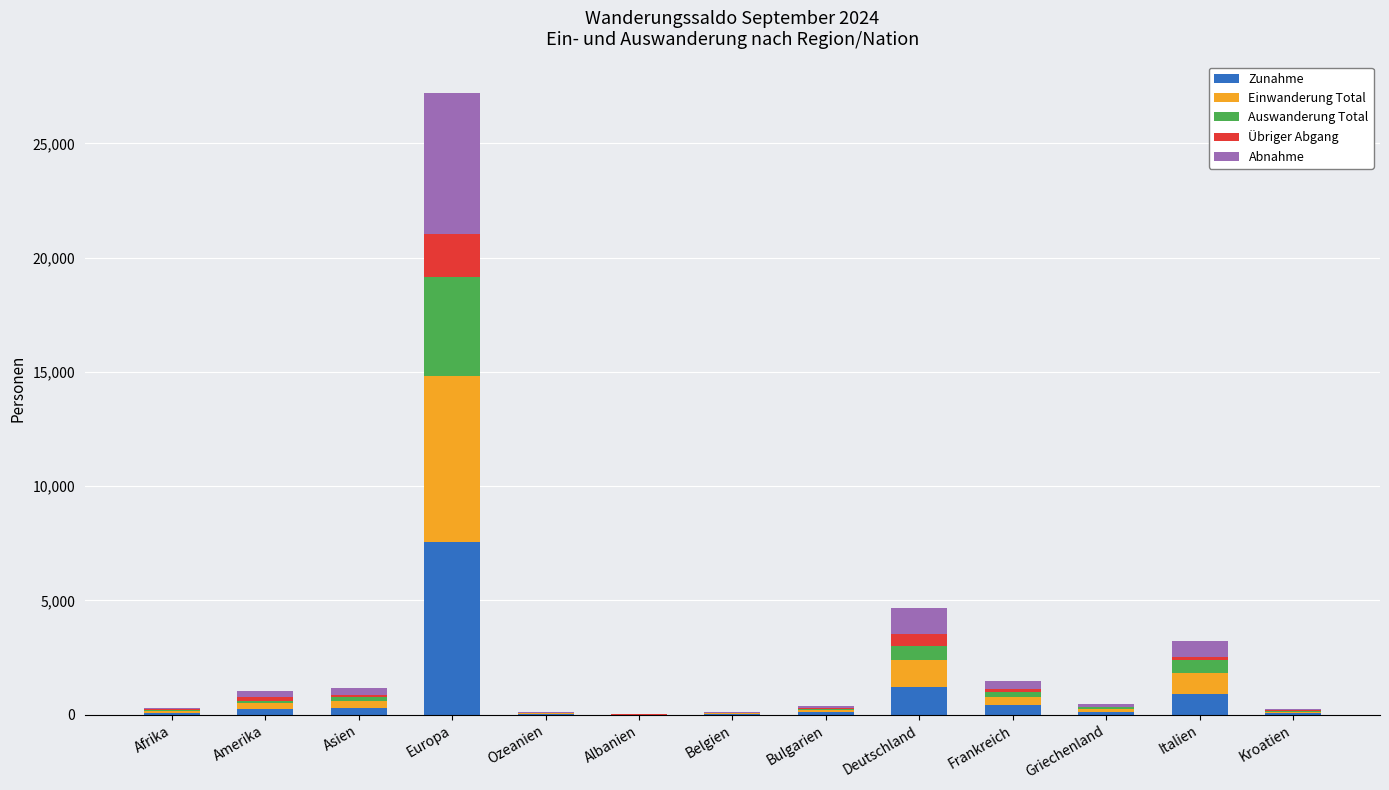

At which label does Zunahme reach its peak?

Europa